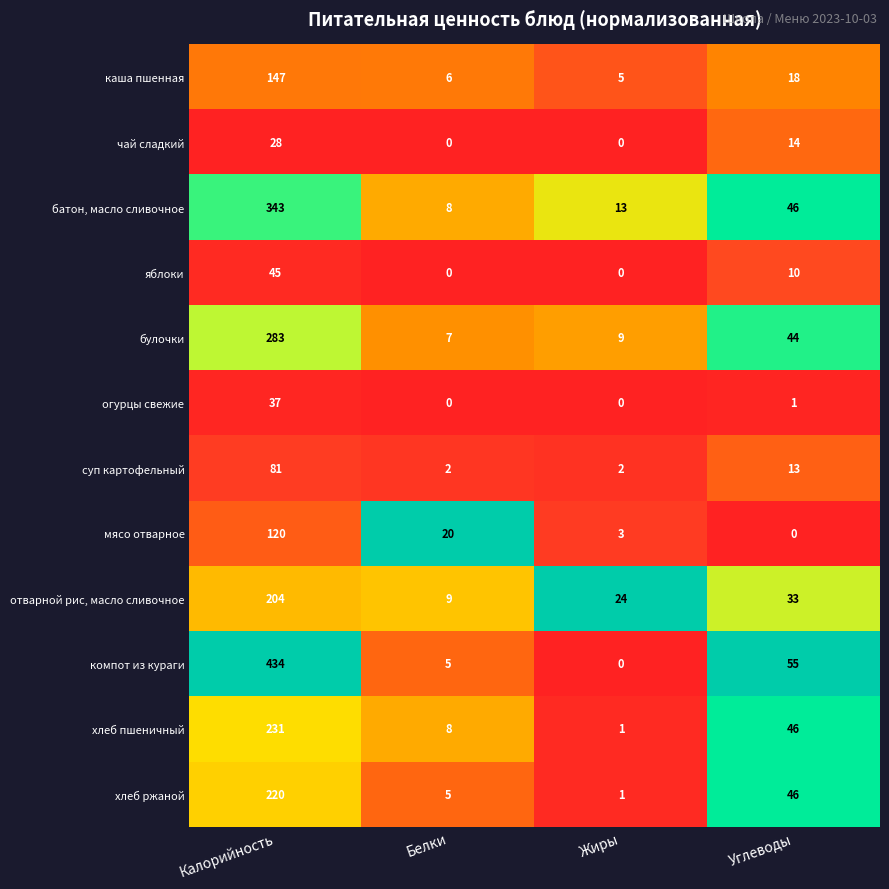

The суп картофельный series shows 2 at Белки. True or false?

True